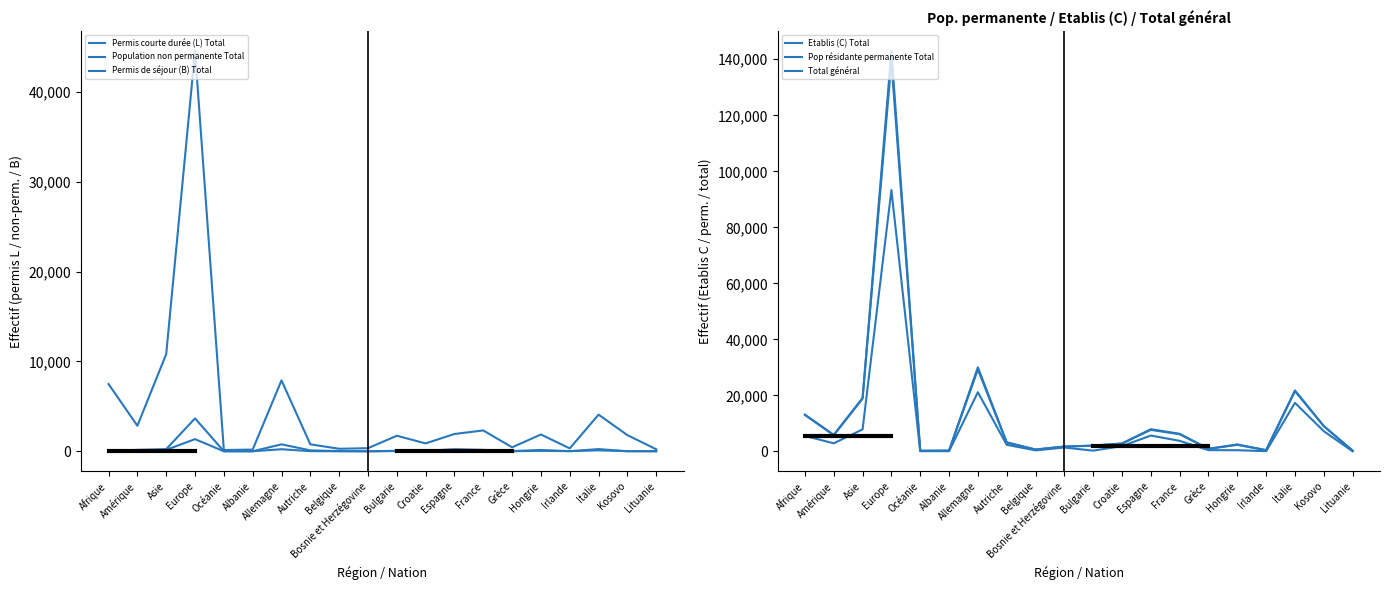

What are all the series names shown in the legend?

Permis courte durée (L) Total, Population non permanente Total, Permis de séjour (B) Total, Etablis (C) Total, Pop résidante permanente Total, Total général